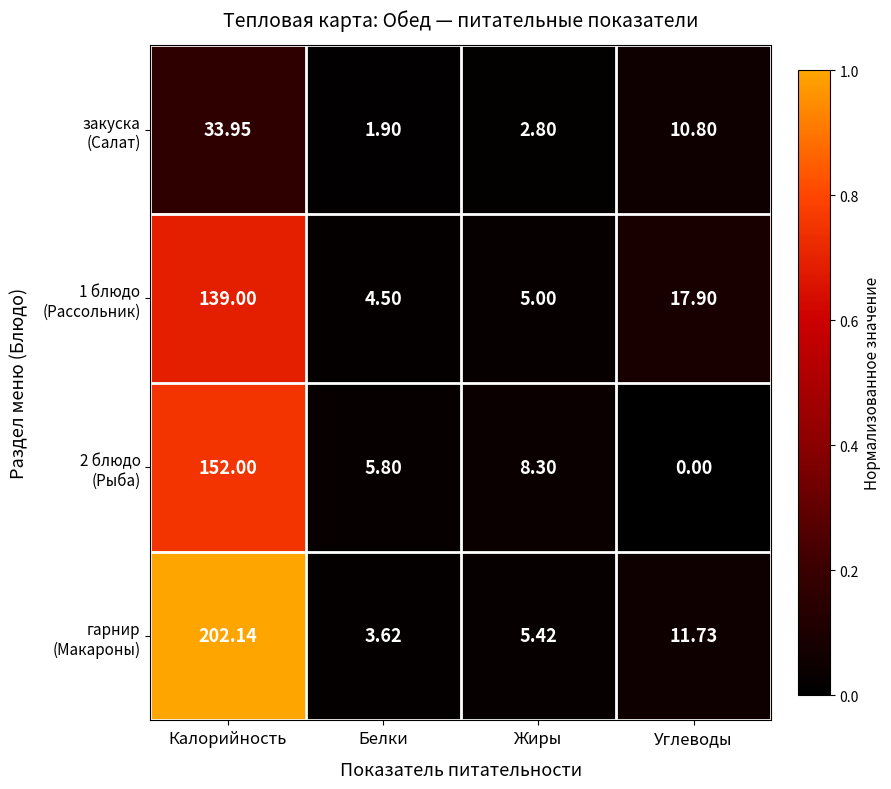

At which category is the sum across all series the highest?

Калорийность